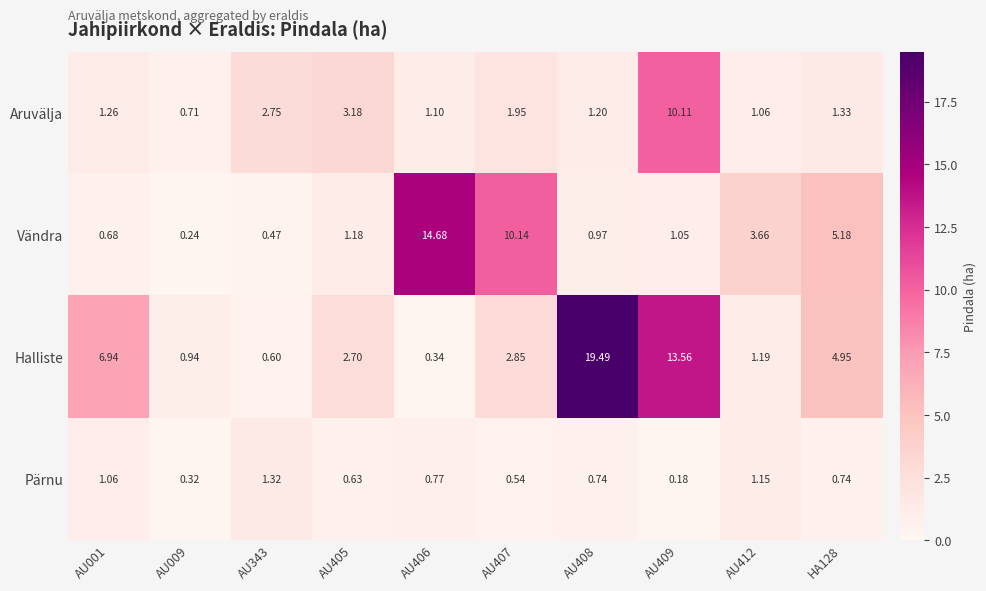

What is the total value across all series at AU406?

16.9